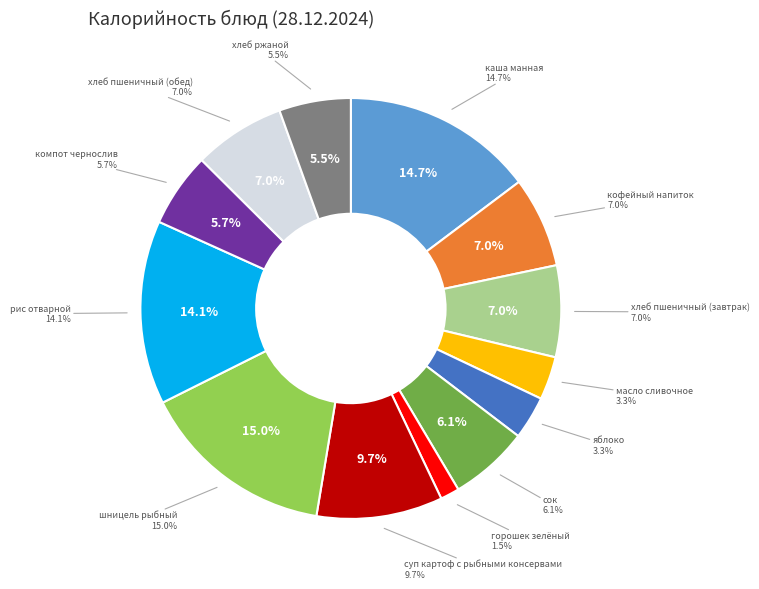

Rank the categories by value from lowest to highest.

горошек зелёный, масло сливочное, яблоко, хлеб ржаной, компот чернослив, сок, кофейный напиток, хлеб пшеничный (завтрак), хлеб пшеничный (обед), суп картоф с рыбными консервами, рис отварной, каша манная, шницель рыбный